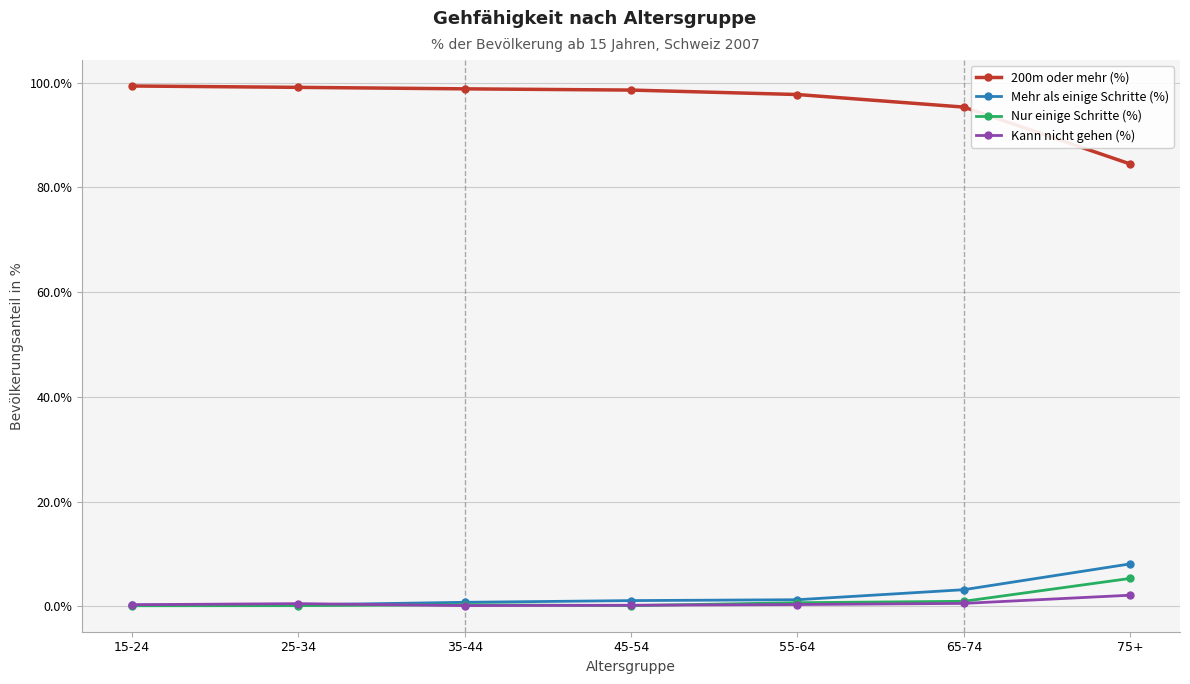

What is the sum of all 200m oder mehr (%) values?

673.5